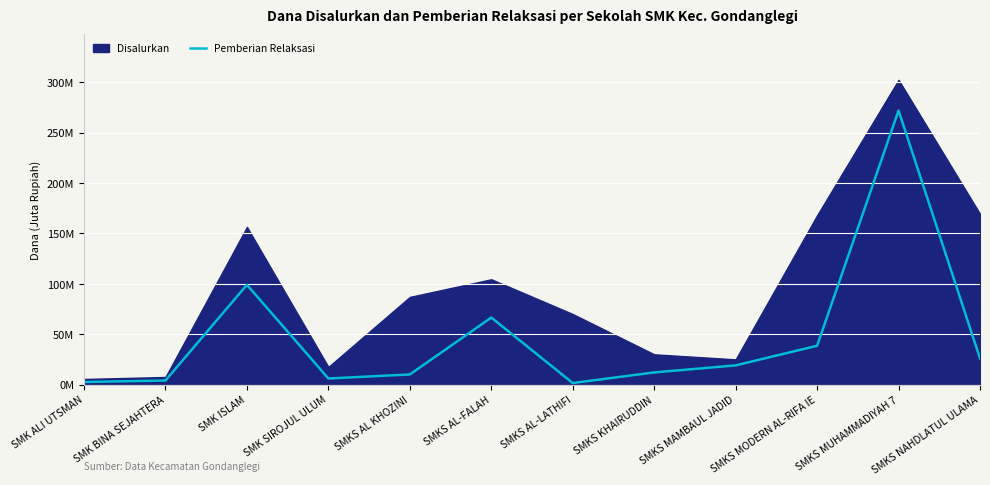

True or false: the data has more than 0 interior local peaks.

True